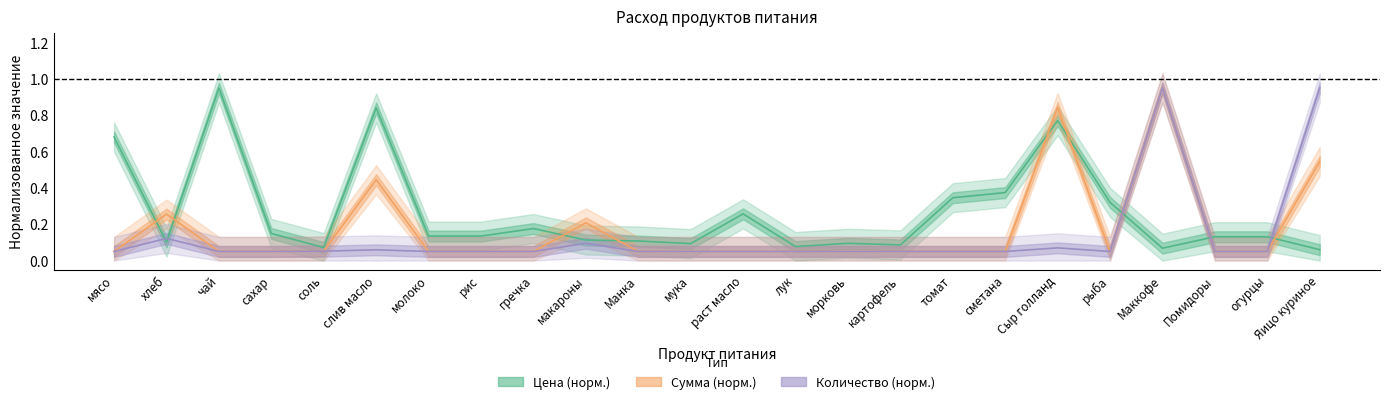

The Цена (норм.) series shows 0.1 at Манка. True or false?

True